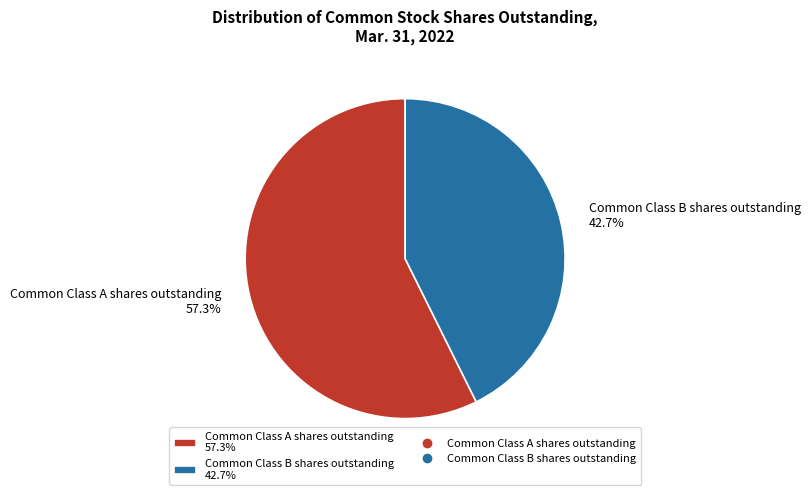

Is it true that Common Class A shares outstanding is 63% of the pie?

False